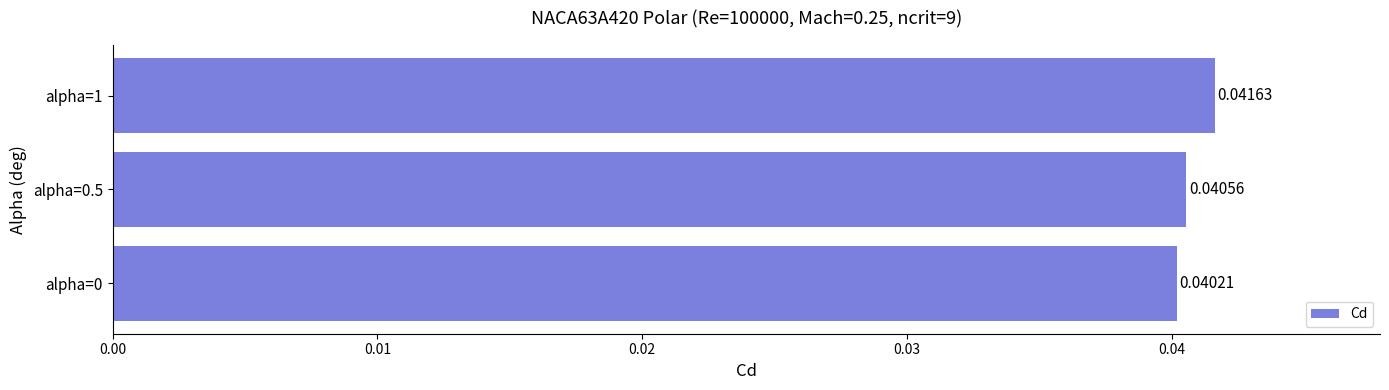

Which has a higher value, alpha=1 or alpha=0?

alpha=1